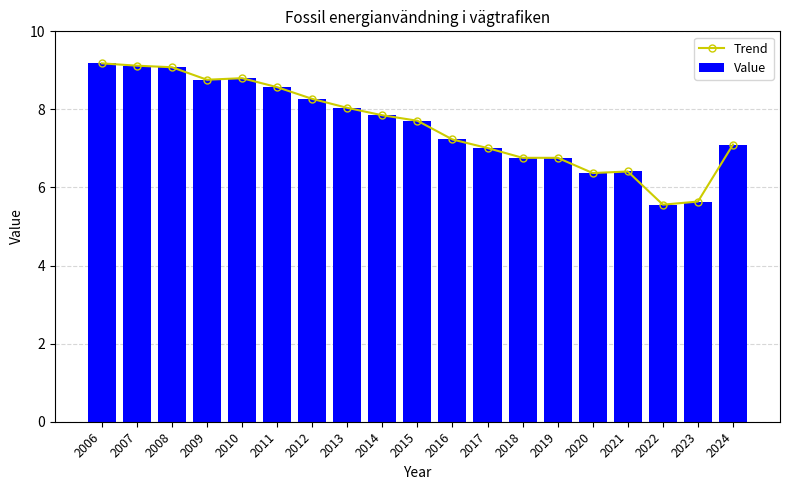

What are all the series names shown in the legend?

Trend, Value